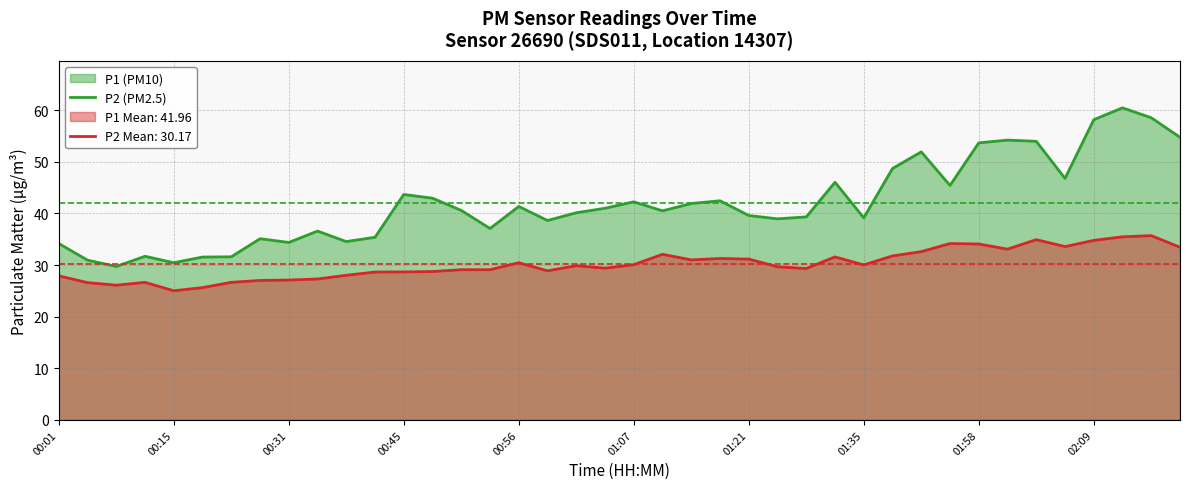

How many lines are shown in the chart?

2